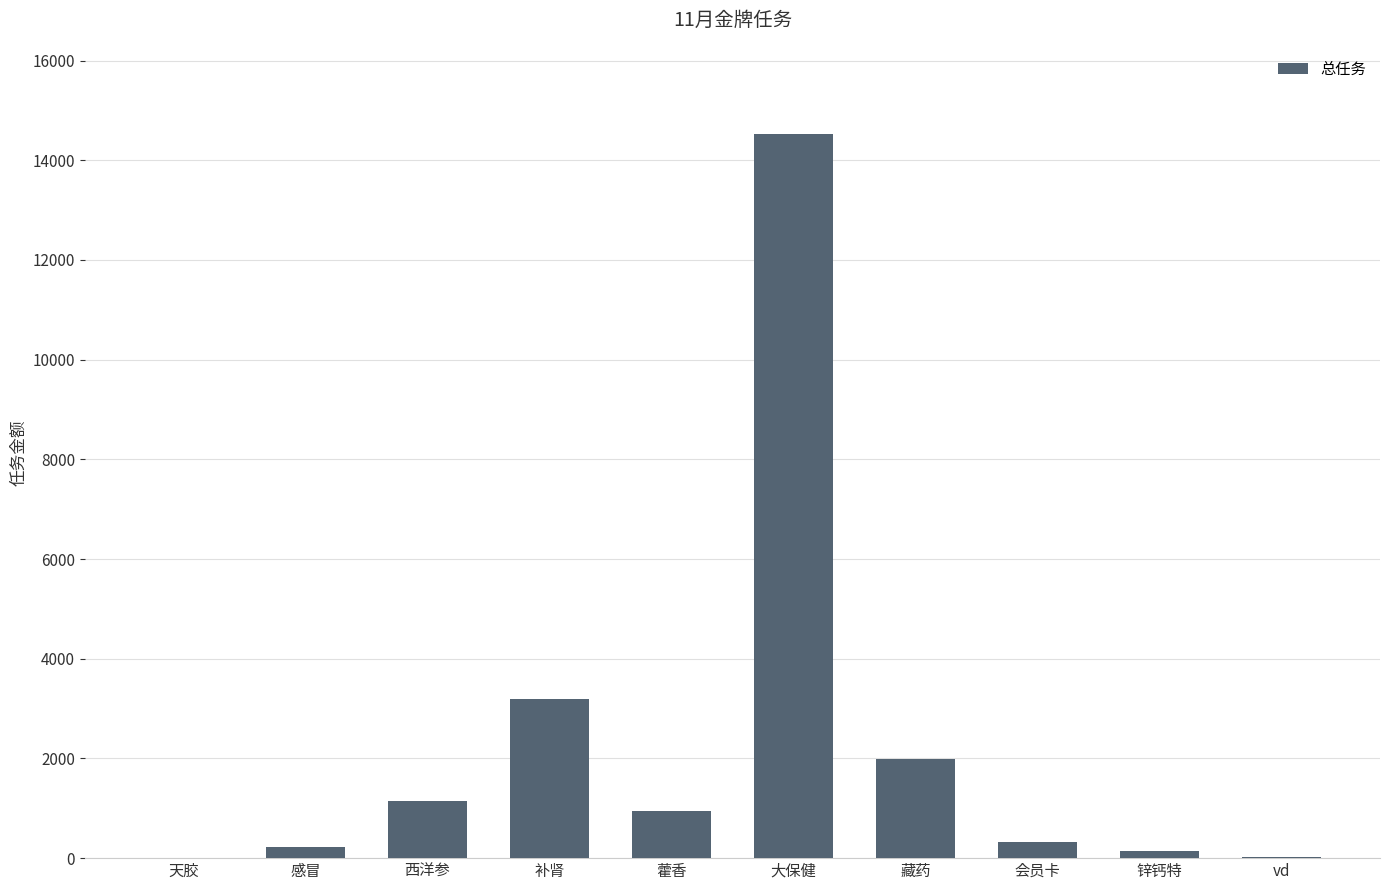

Read the value at 藏药.

1991.0